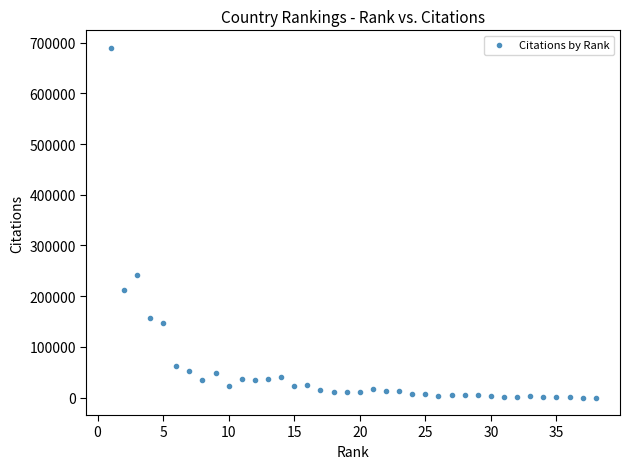

What Y value in the scatter plot is closest to 344988?

242013